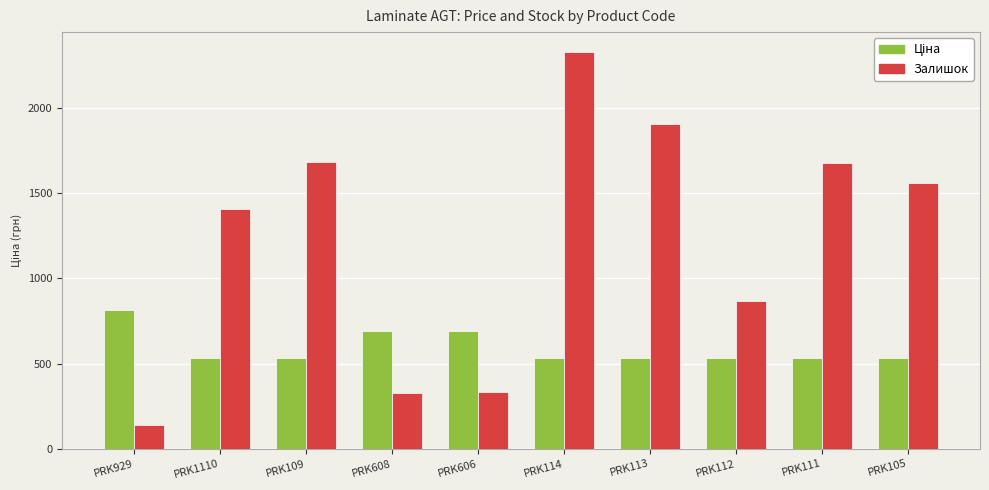

Is it true that Залишок equals 1679.0 at PRK111?

True